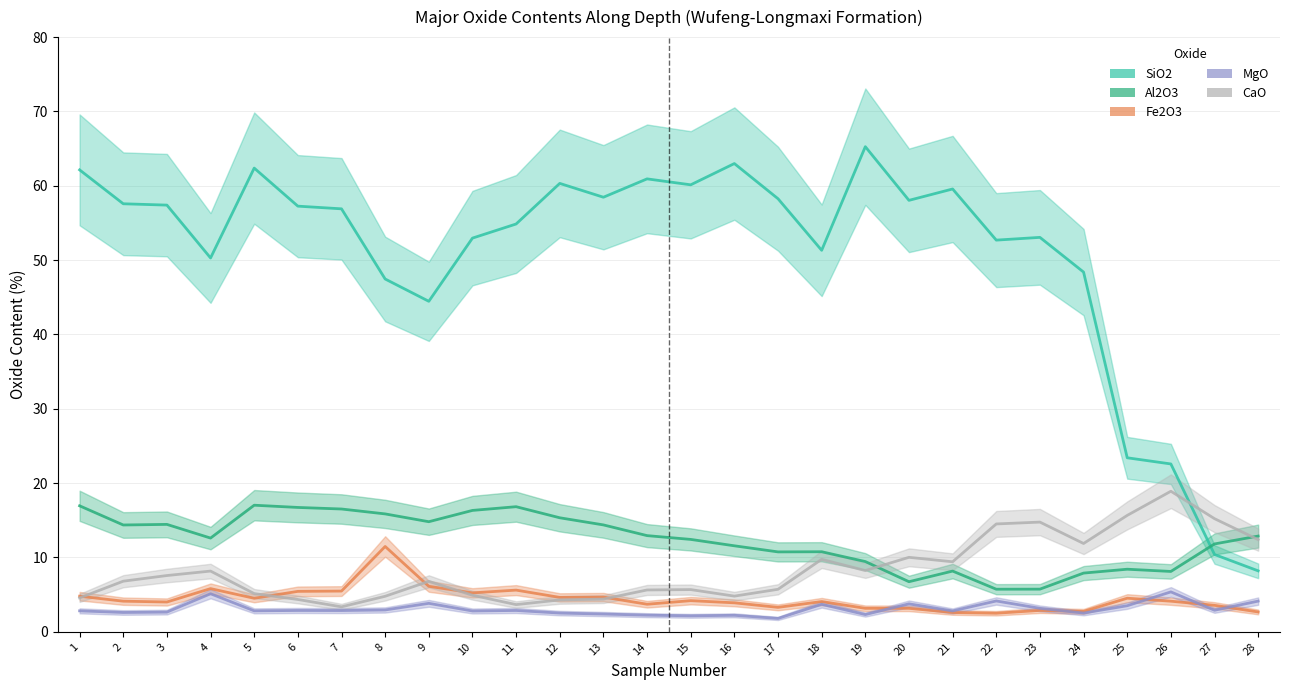

How many interior local peaks does the CaO series have?

7